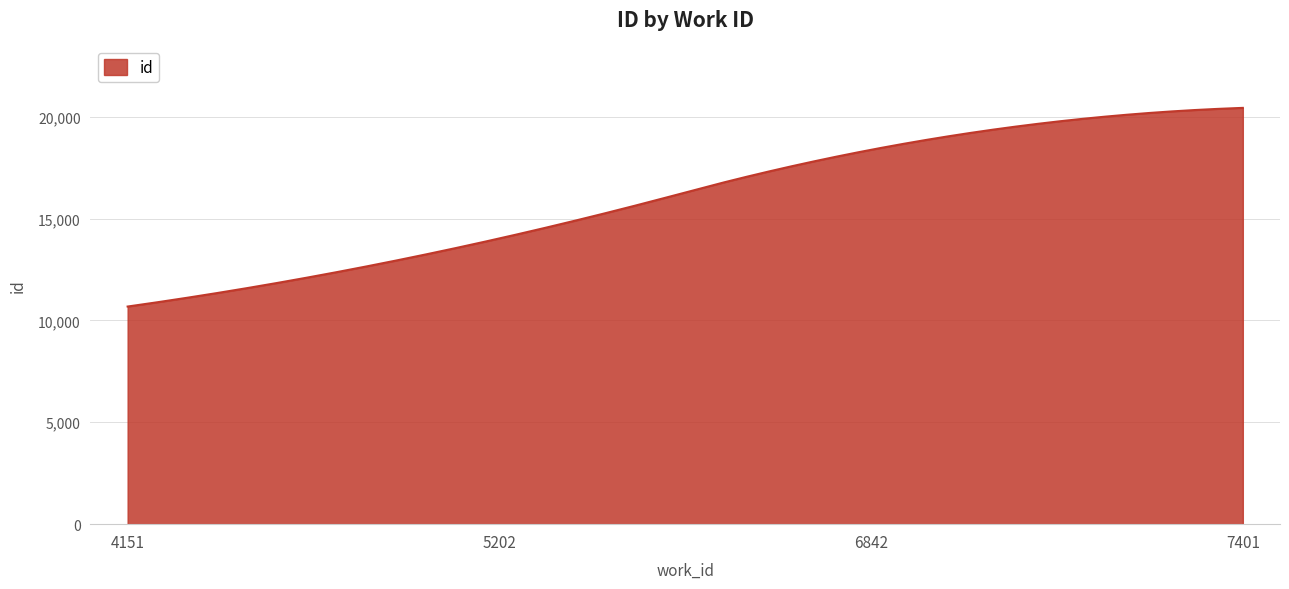

What is the difference between the maximum and minimum values?

9749.0